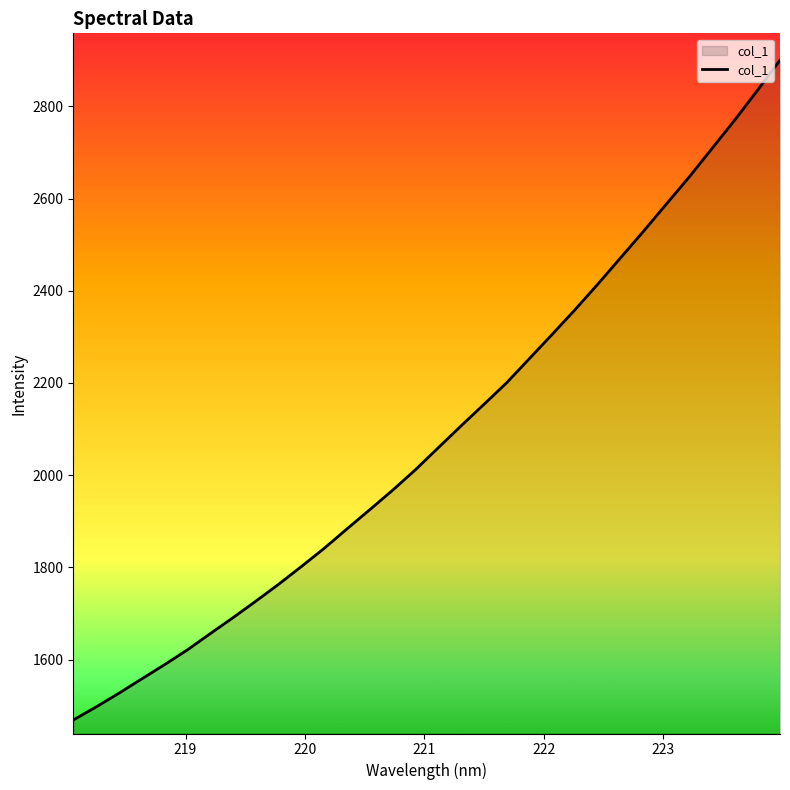

What is the average value?

2088.4